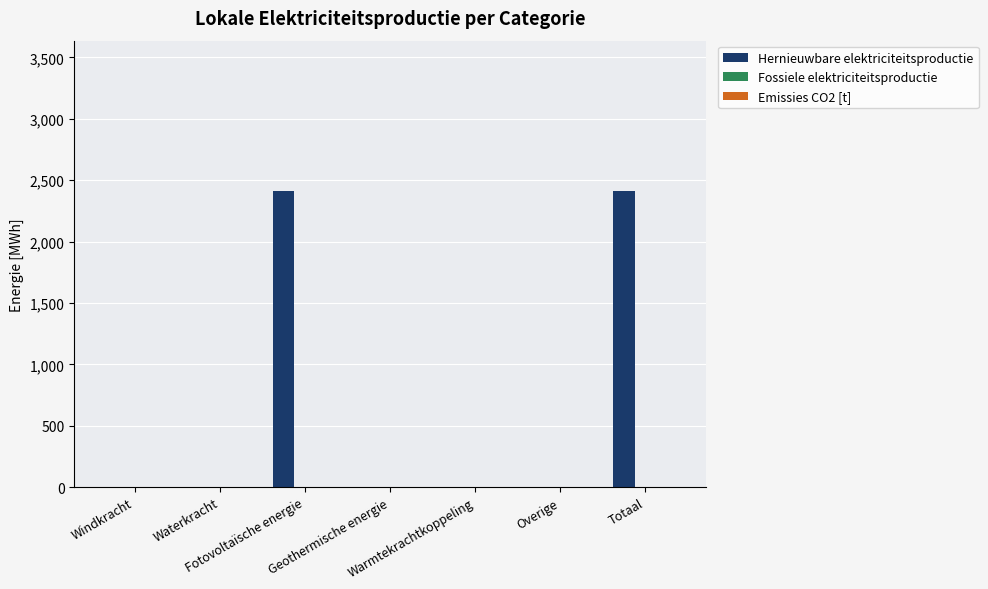

What is the greatest value displayed?

2412.4